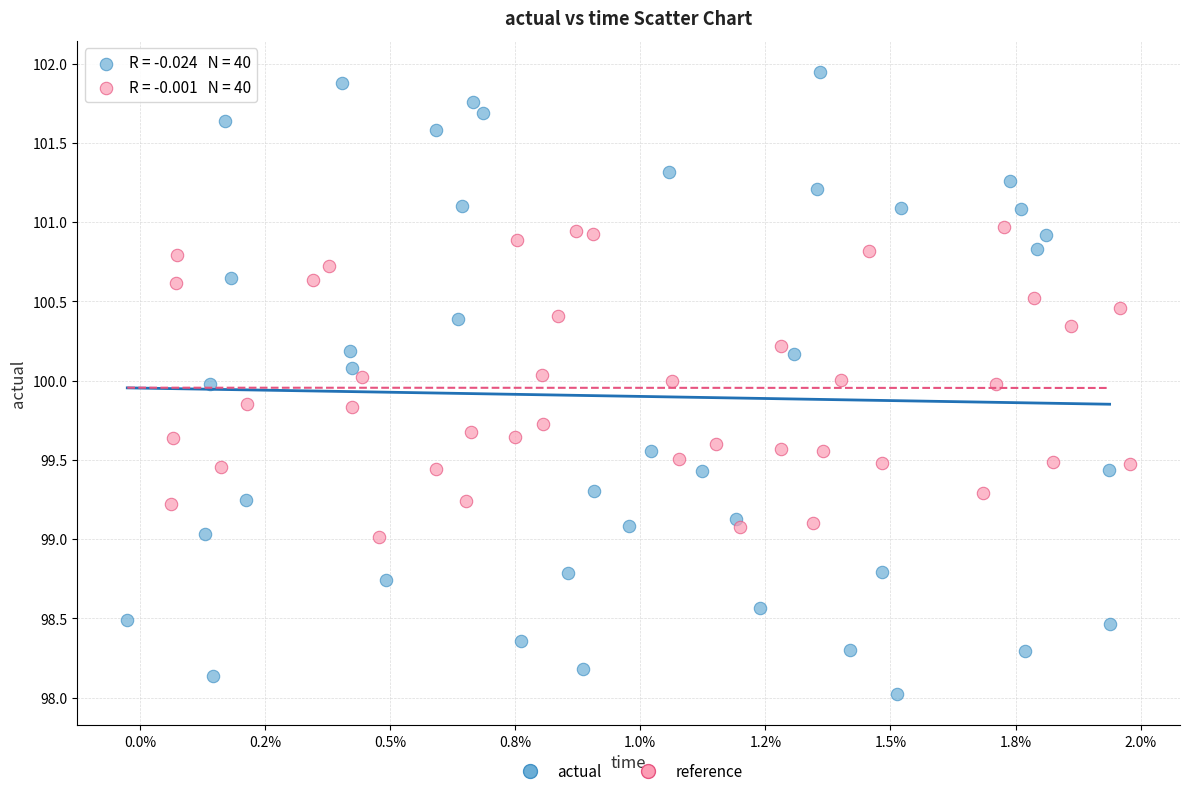

Which series has the widest spread of Y values?

actual